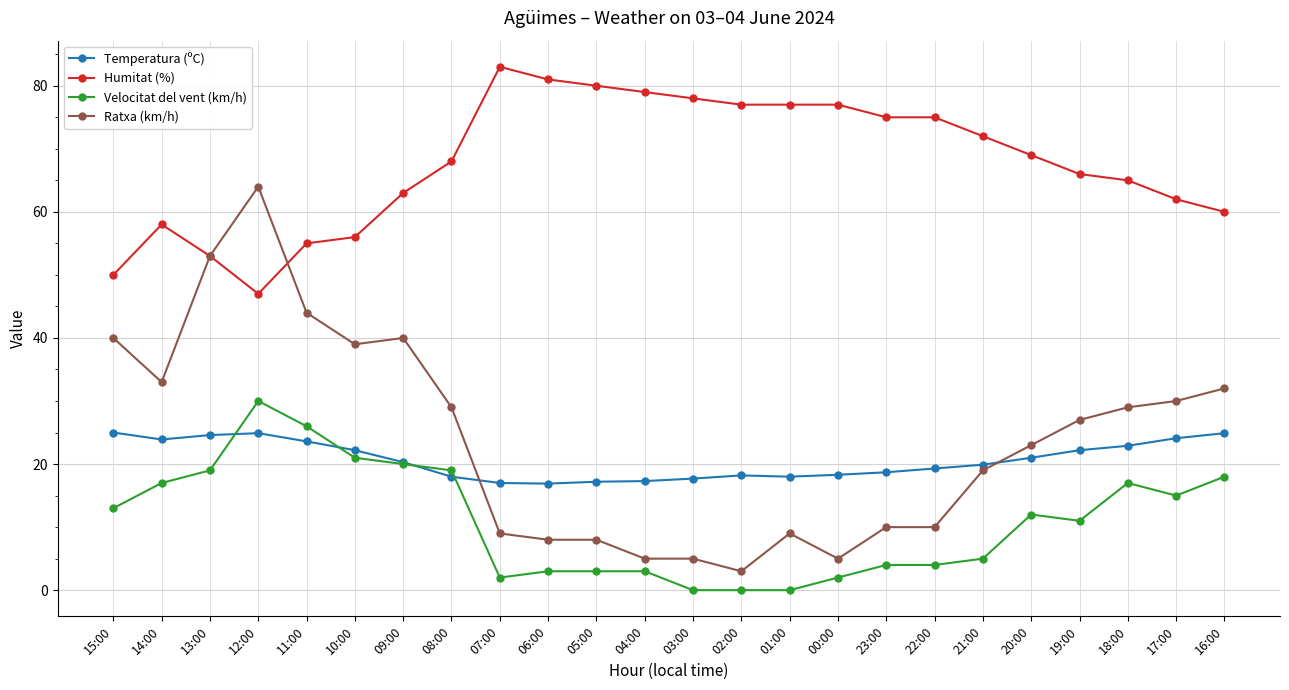

What is the label of the 2nd point from the right?

17:00